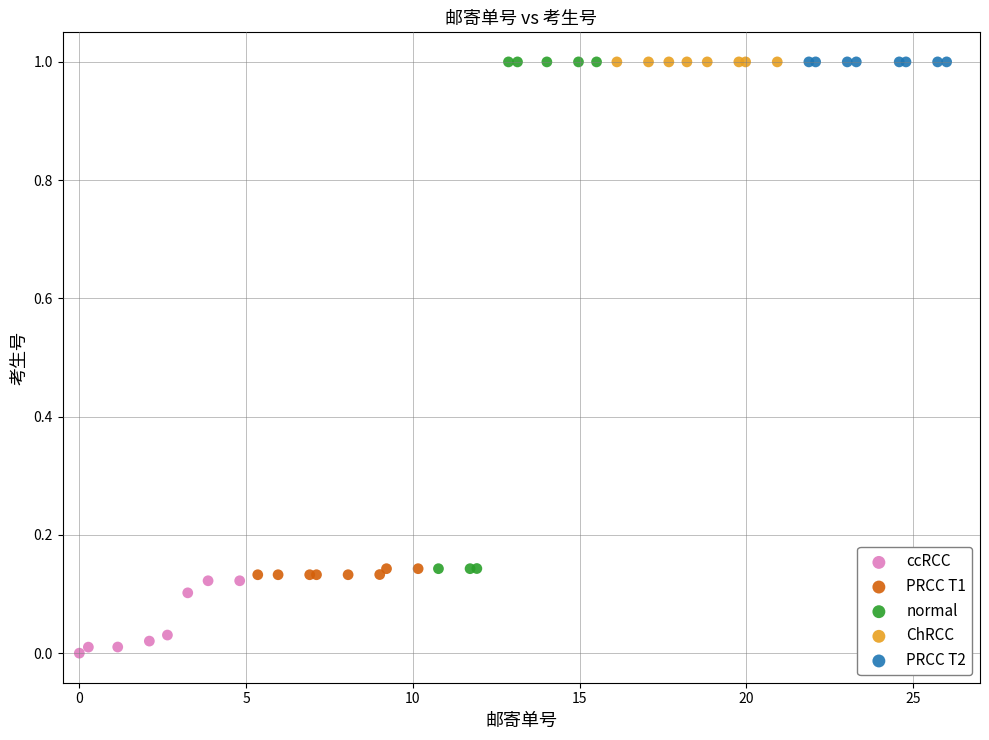

Which series contains the lowest Y value?

ccRCC